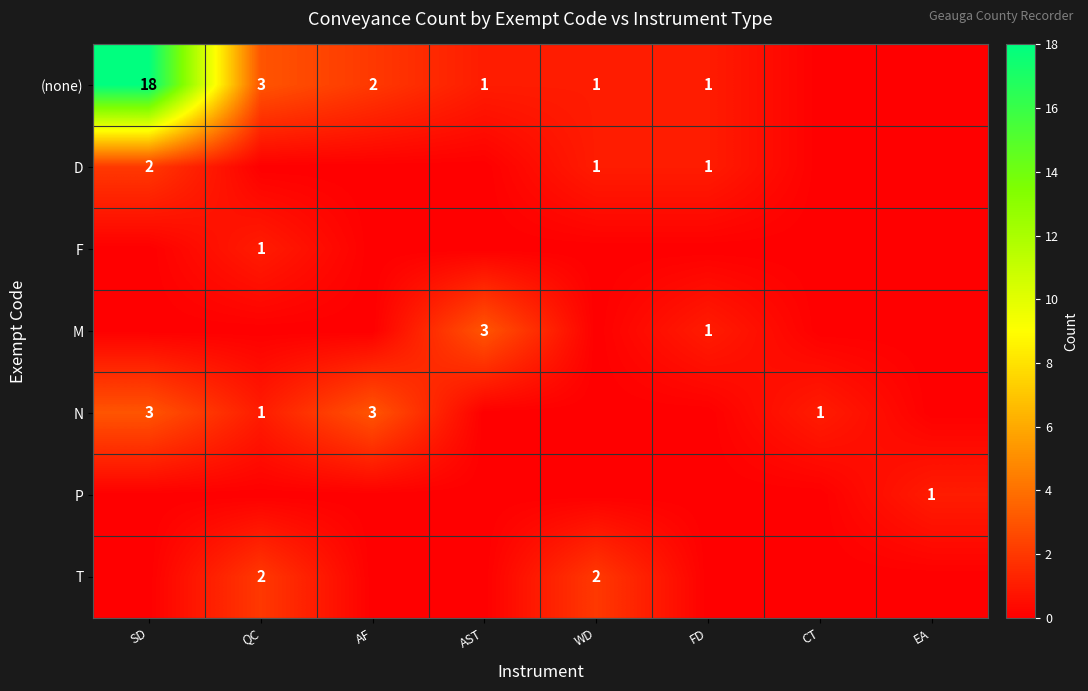

True or false: (none) has a value of 2 at AF.

True